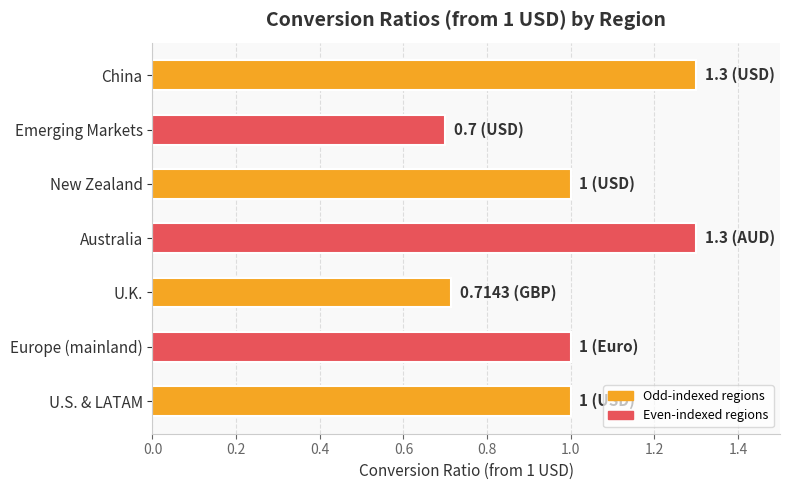

What is the average value?

1.0